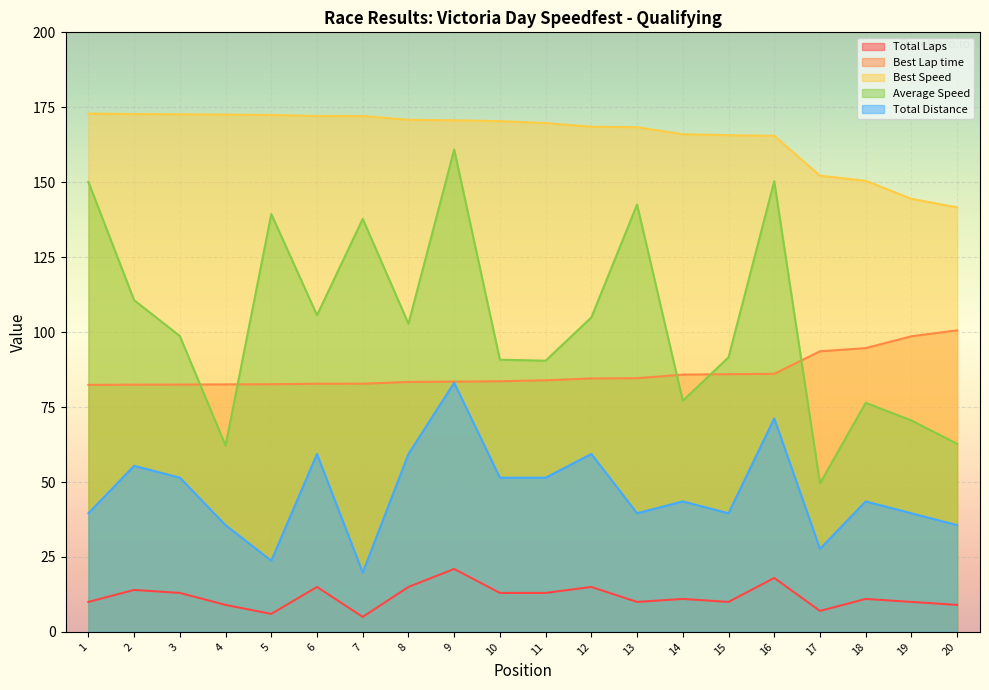

Which series changed the most between 10 and 14?

Average Speed